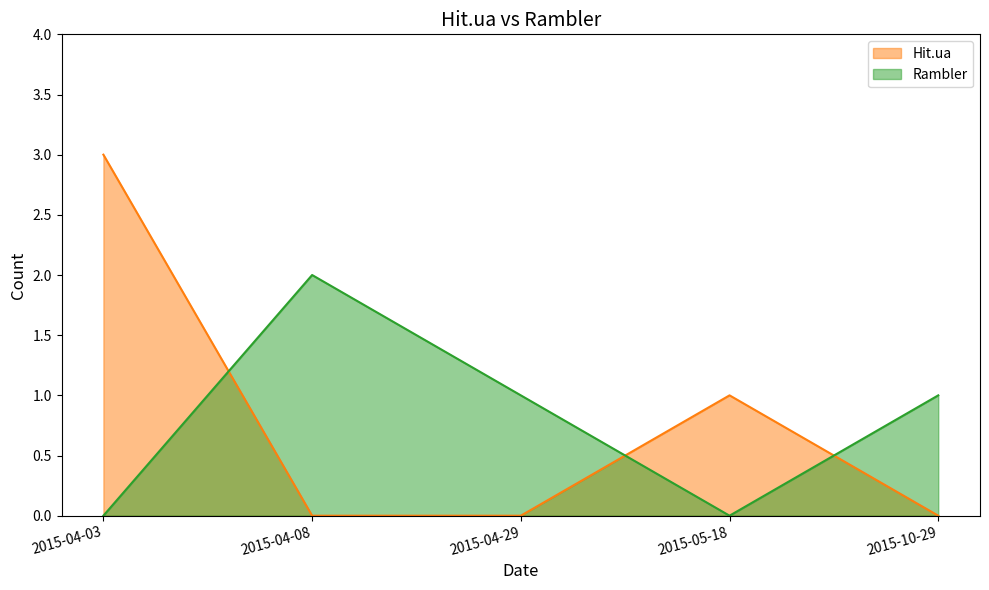

Is the value of Hit.ua at 2015-10-29 greater than the value of Rambler at 2015-04-29?

No